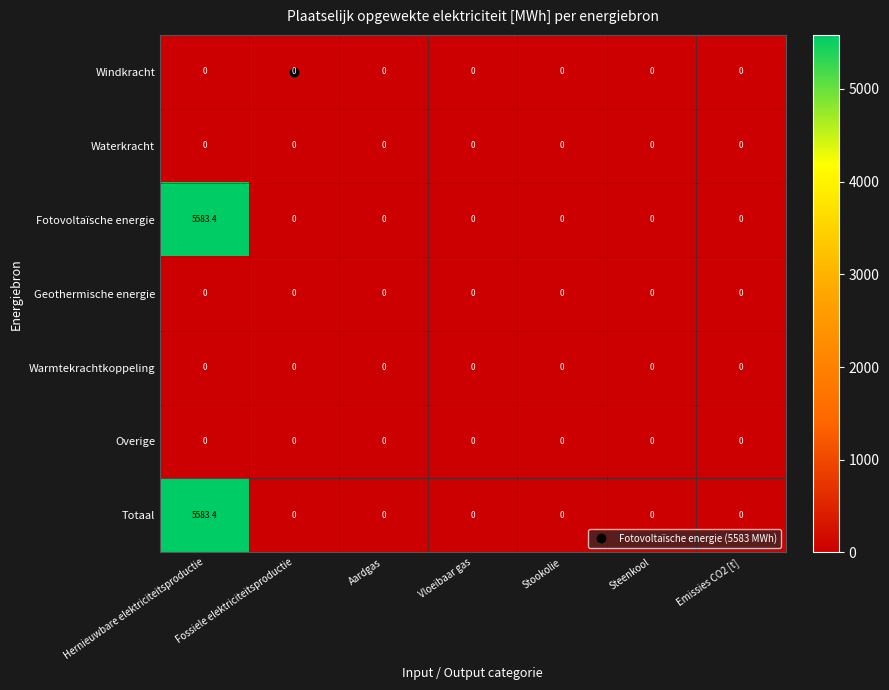

What is the difference between the highest and lowest values at Hernieuwbare elektriciteitsproductie?

5583.4